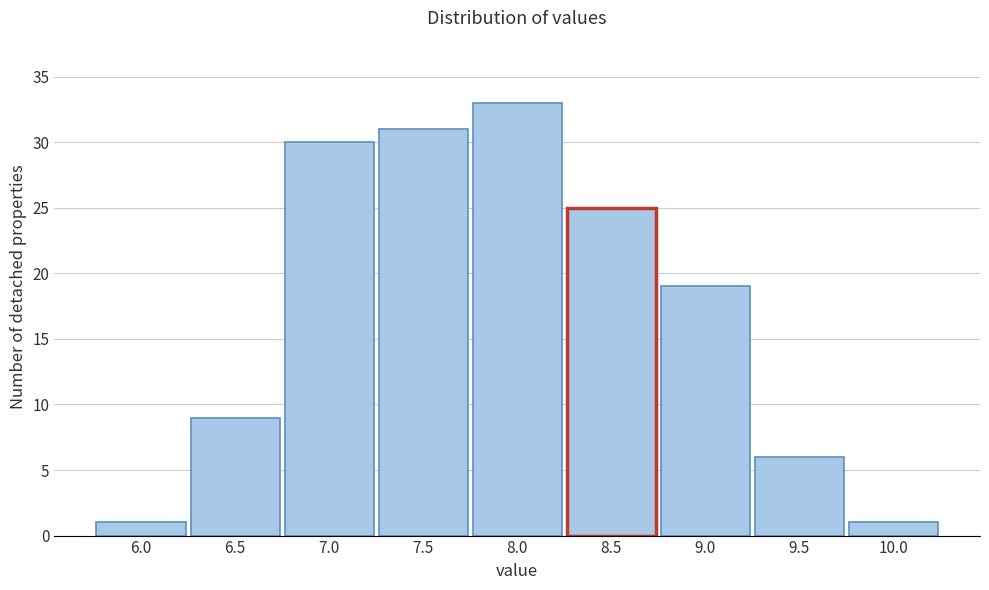

Reading right to left, extract all data points from this chart.

1	6	19	25	33	31	30	9	1